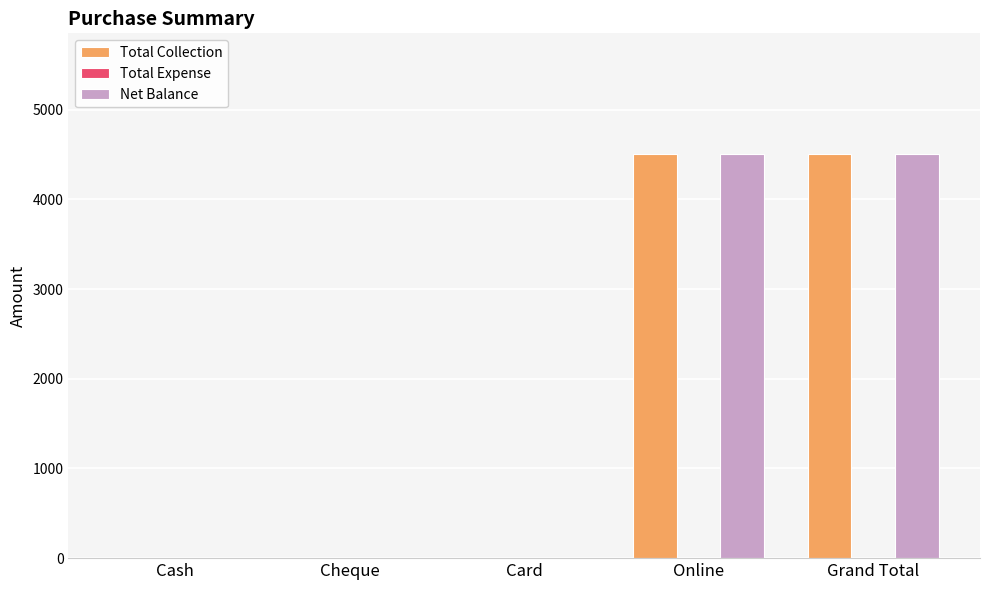

Are the bars grouped side by side (vs. stacked)?

Yes